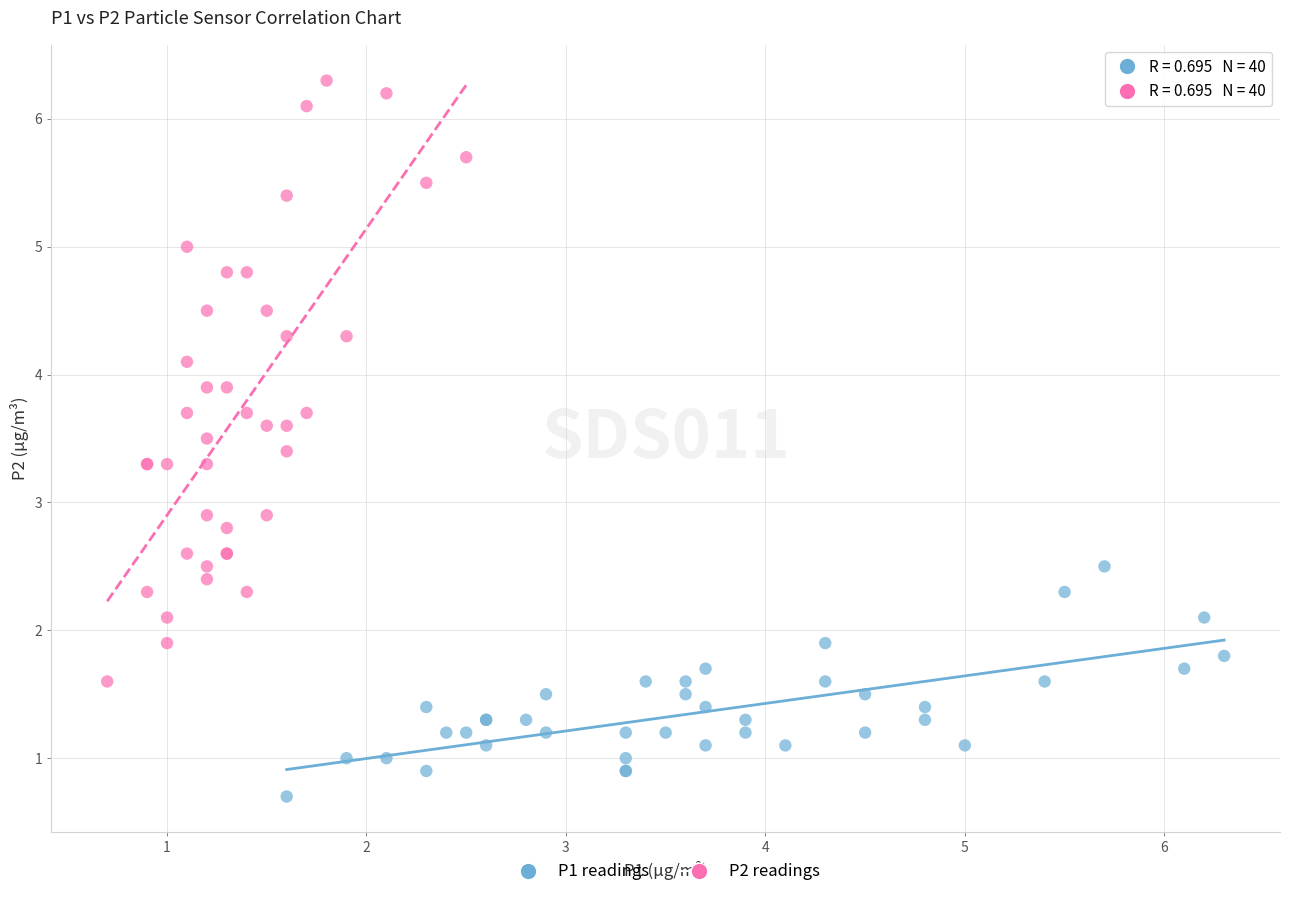

Which series contains the lowest Y value?

P1 readings